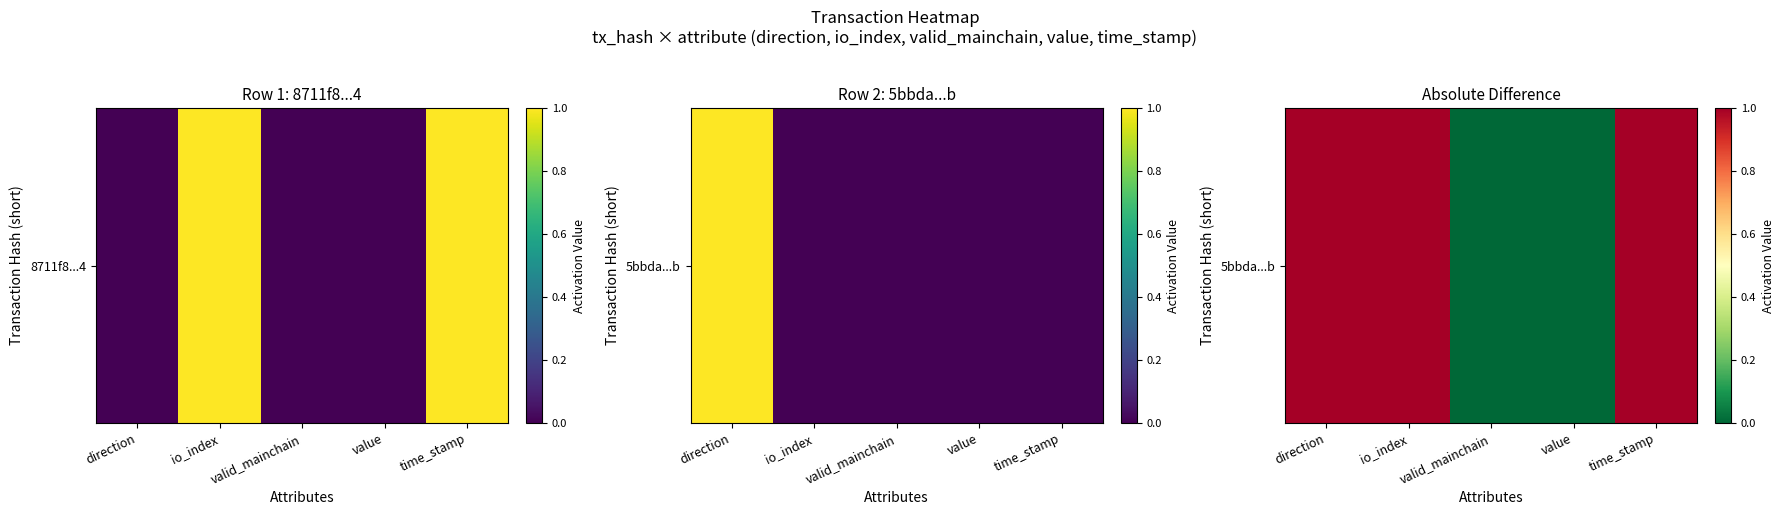

What is the difference between the maximum and minimum values?

1